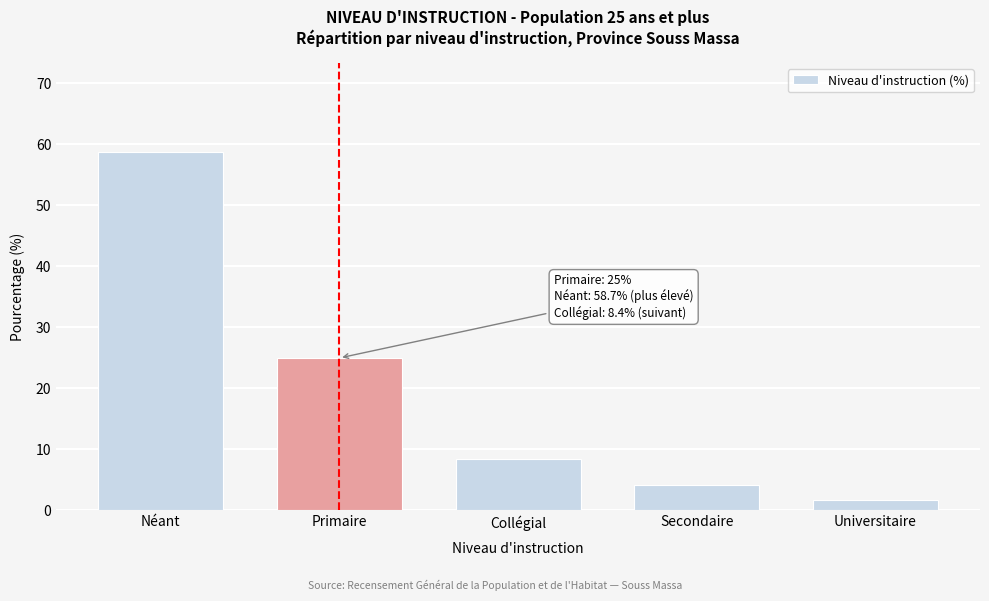

Reading left to right, list all the values displayed in this chart.

Néant=58.7	Primaire=25.0	Collégial=8.4	Secondaire=4.2	Universitaire=1.7